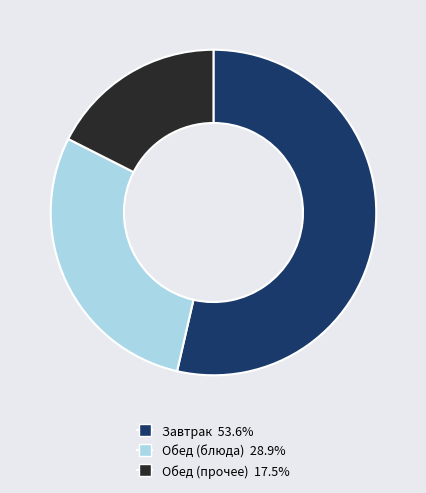

Is there a majority slice in this chart?

Yes